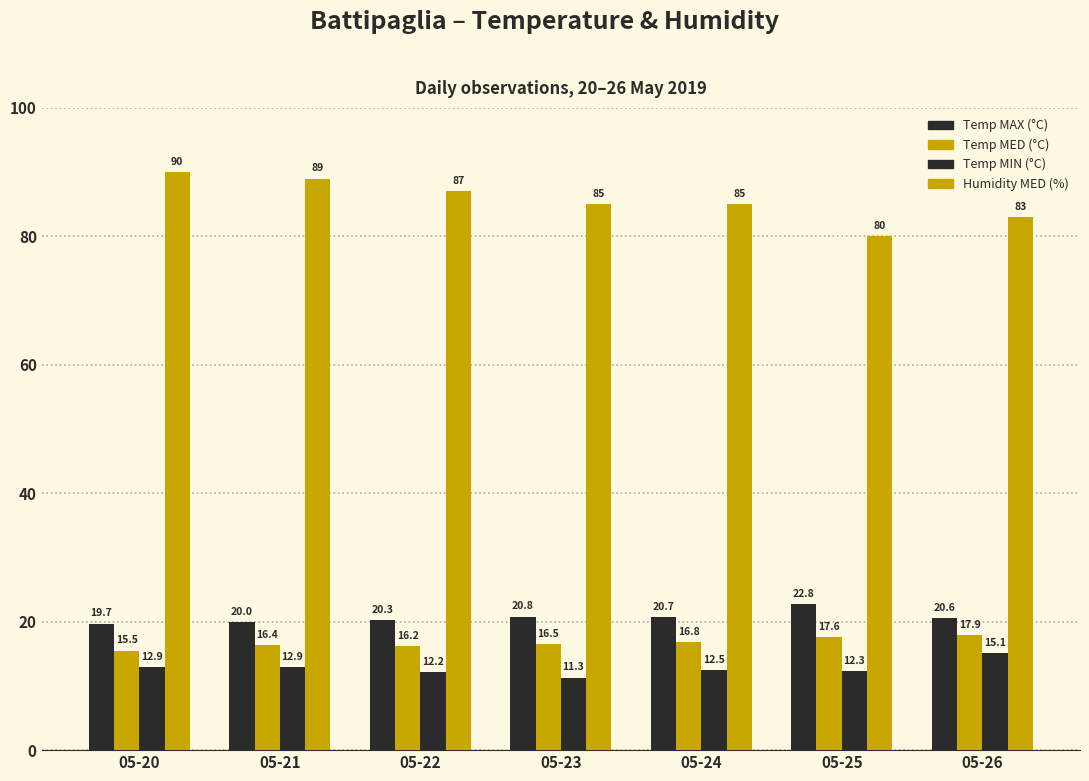

At how many categories does at least one series exceed 36?

7